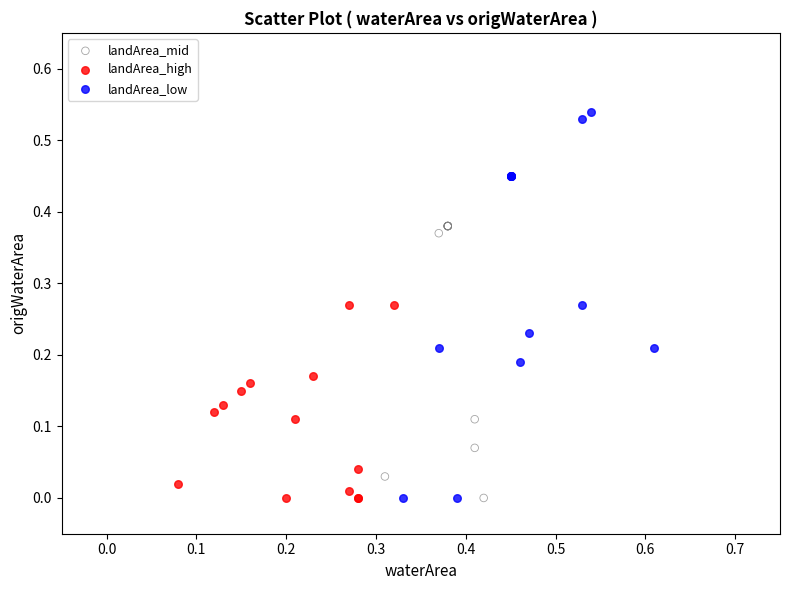

Which series contains the highest Y value?

landArea_low